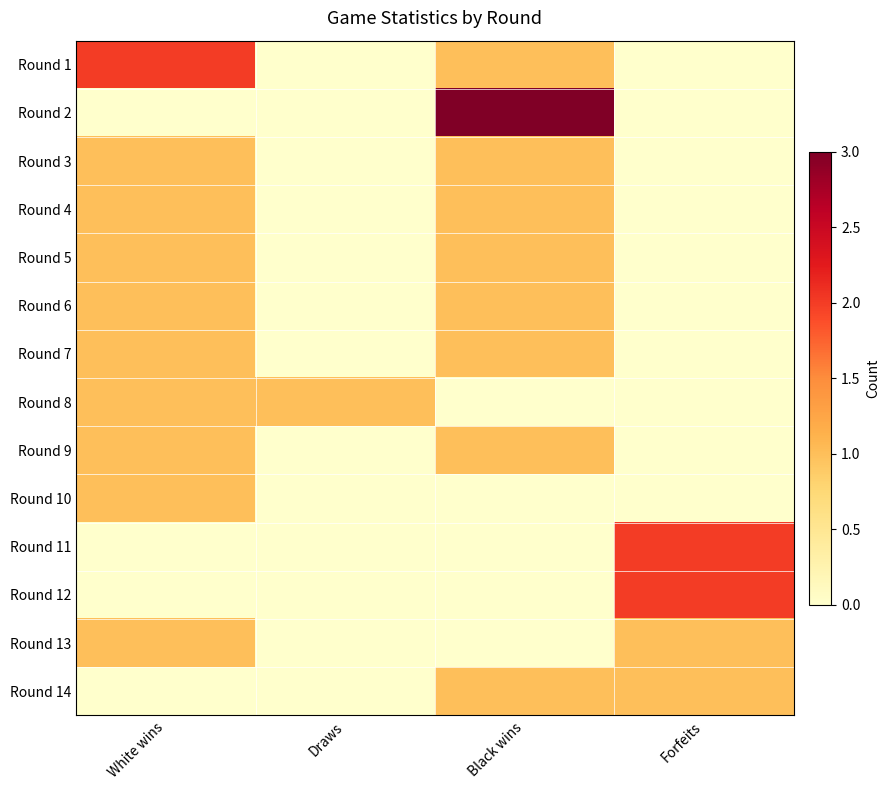

What is the spread (max minus min) of values at Black wins?

3